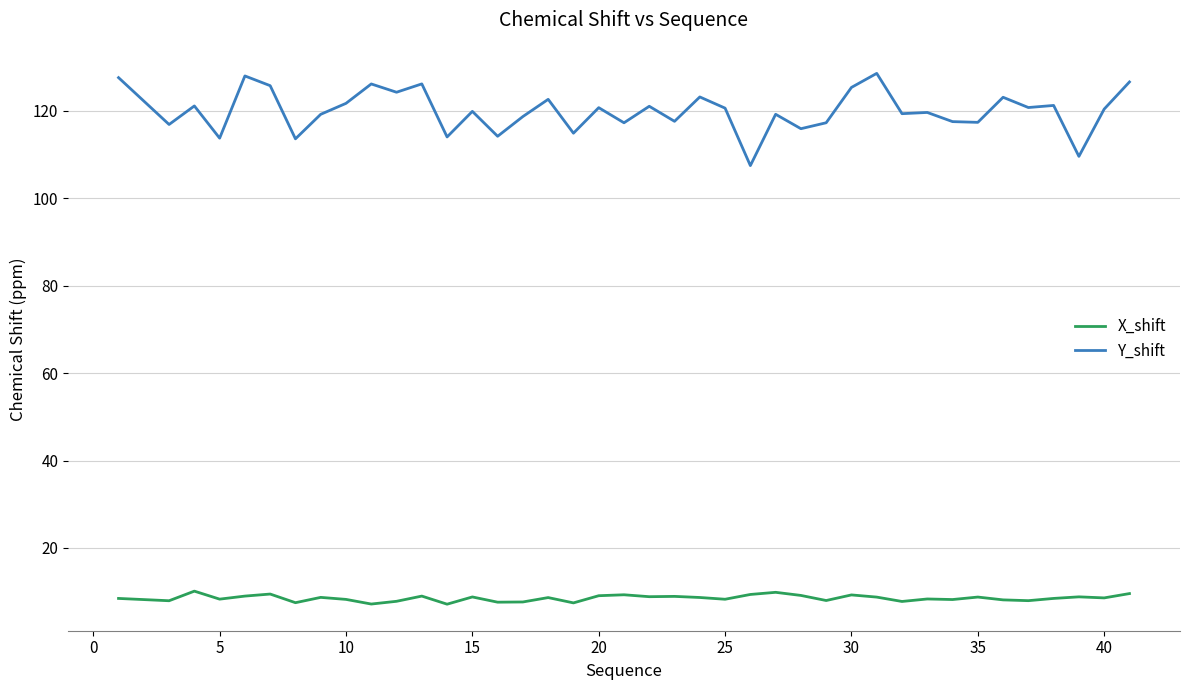

List the series in order of their overall mean, highest first.

Y_shift, X_shift